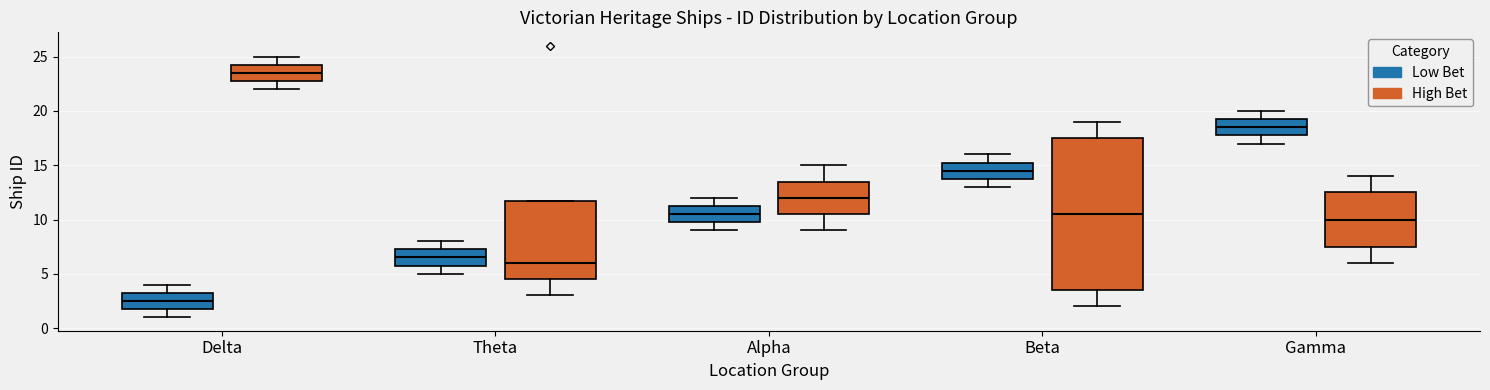

Reading left to right, transcribe this box plot: for each box, give where its median line is, the range the box spans, and where its two whiskers end, as read against the y-axis. The values are not printed on the chart, so give them approximately, as read against the axis.

Delta (Low Bet): median 2.5, box 2.0 to 3.5, whiskers 1.0 to 4.0
Delta (High Bet): median 23.5, box 23.0 to 24.5, whiskers 22.0 to 25.0
Theta (Low Bet): median 6.5, box 6.0 to 7.5, whiskers 5.0 to 8.0
Theta (High Bet): median 6.0, box 4.5 to 12.0, whiskers 3.0 to 12.0
Alpha (Low Bet): median 10.5, box 10.0 to 11.5, whiskers 9.0 to 12.0
Alpha (High Bet): median 12.0, box 10.5 to 13.5, whiskers 9.0 to 15.0
Beta (Low Bet): median 14.5, box 14.0 to 15.5, whiskers 13.0 to 16.0
Beta (High Bet): median 10.5, box 3.5 to 17.5, whiskers 2.0 to 19.0
Gamma (Low Bet): median 18.5, box 18.0 to 19.5, whiskers 17.0 to 20.0
Gamma (High Bet): median 10.0, box 7.5 to 12.5, whiskers 6.0 to 14.0